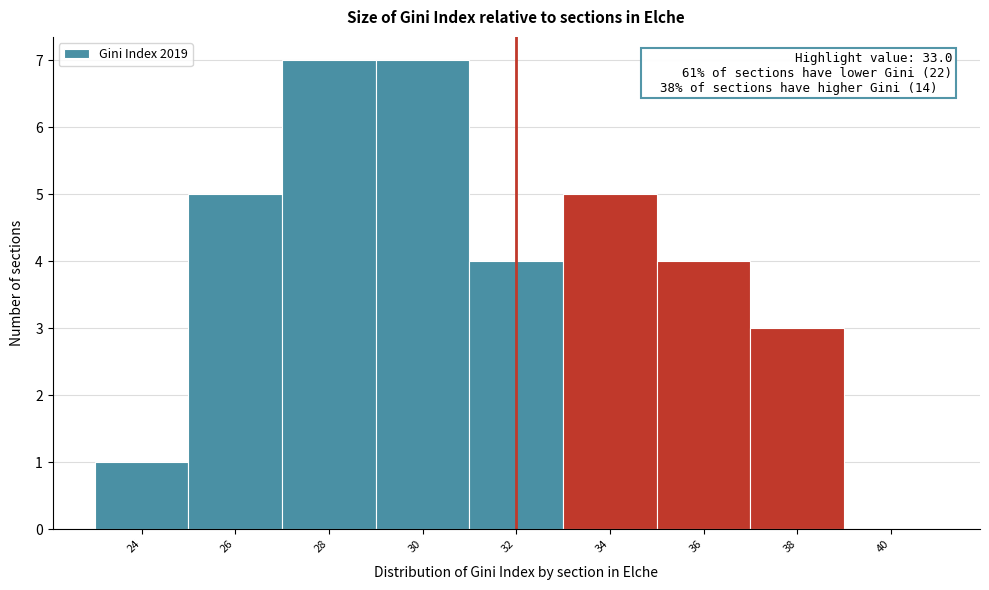

Reading left to right, what are all the values shown in this chart?

24=1	26=5	28=7	30=7	32=4	34=5	36=4	38=3	40=0